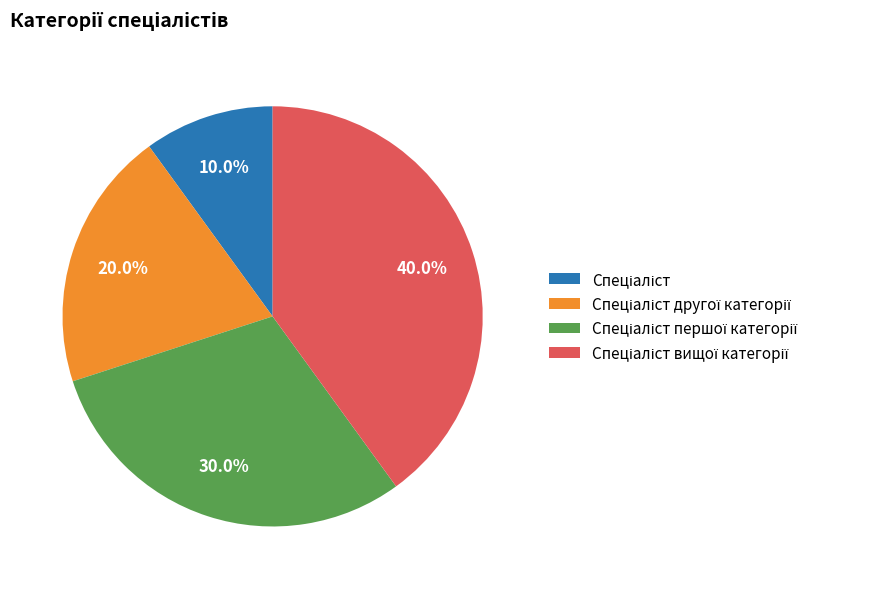

Does any single category account for the majority?

No